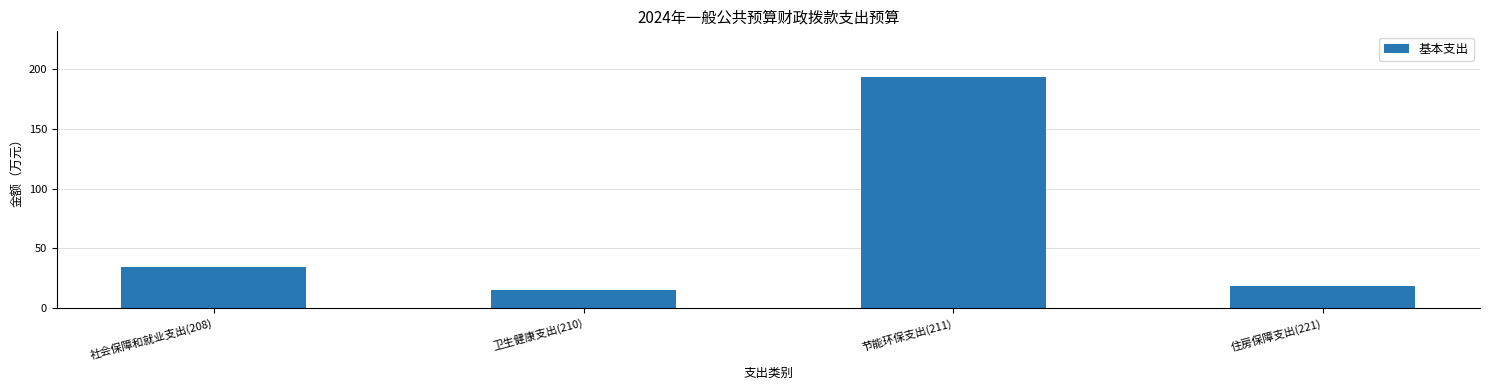

Approximately how many times larger is the value at 卫生健康支出(210) compared to 节能环保支出(211)?

0.1